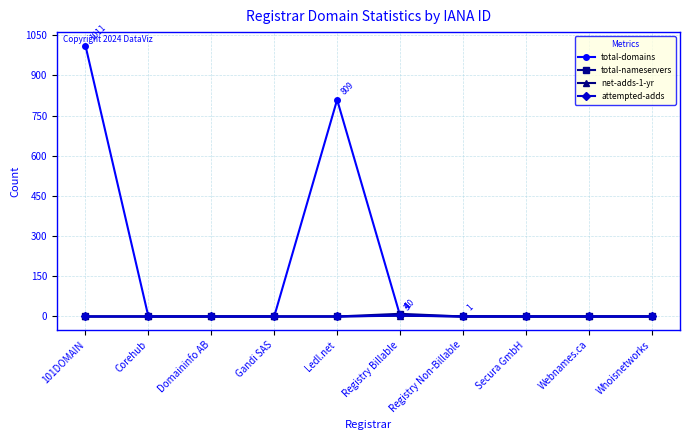

How many distinct data groups are displayed?

4